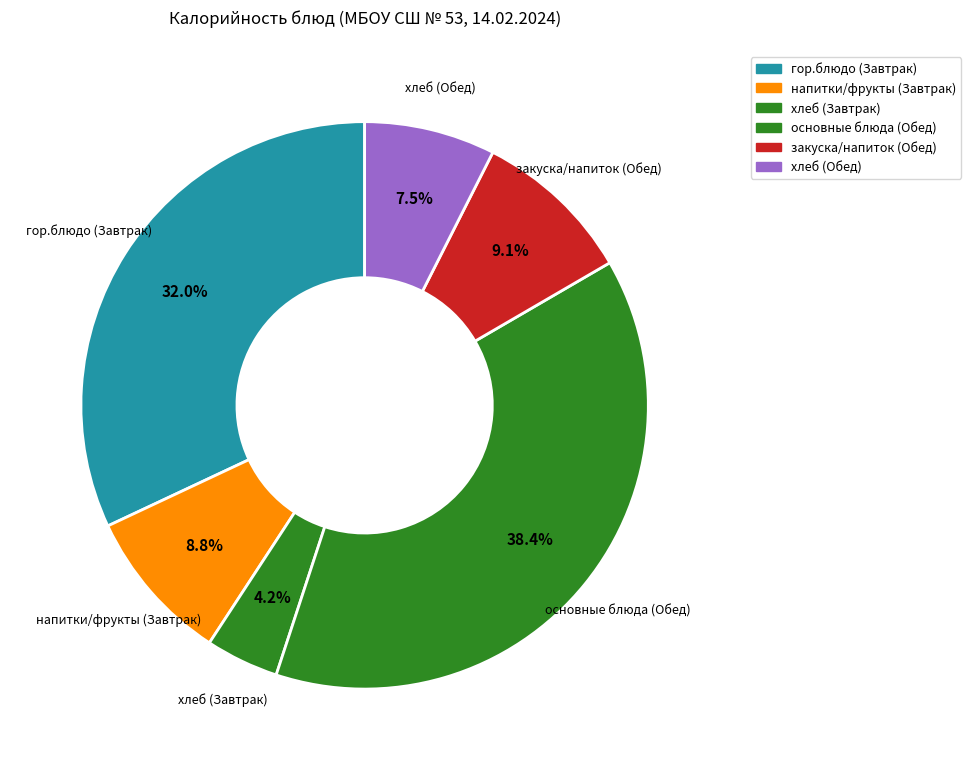

How many segments does this pie chart have?

6